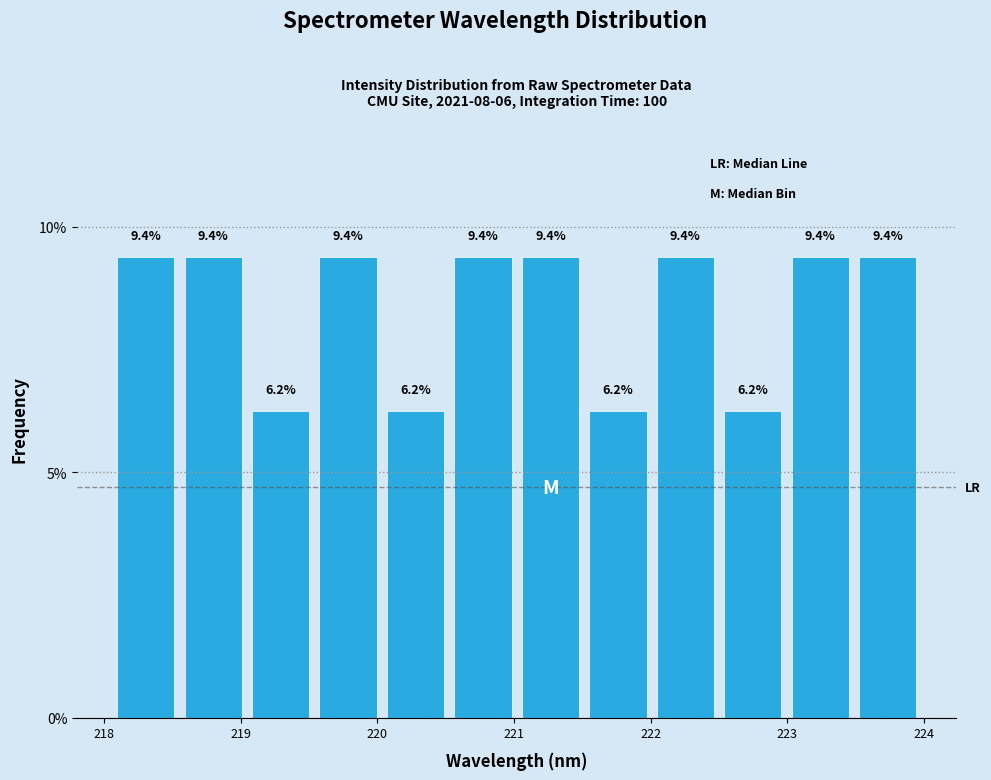

What is the height of the bar covering 219.0 to 219.5 on the x-axis? The bar edges are not printed on the chart, so give them approximately, as read against the axis.

6.2